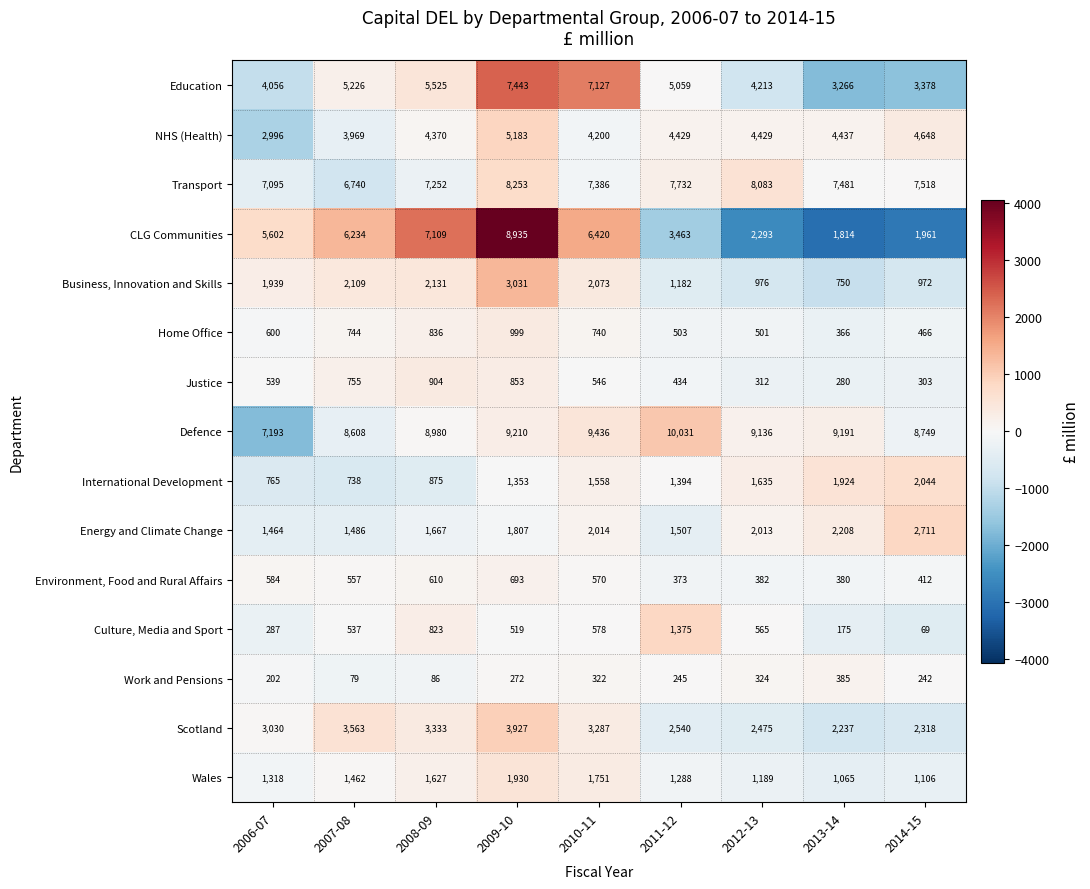

Count the number of categories in the chart.

9